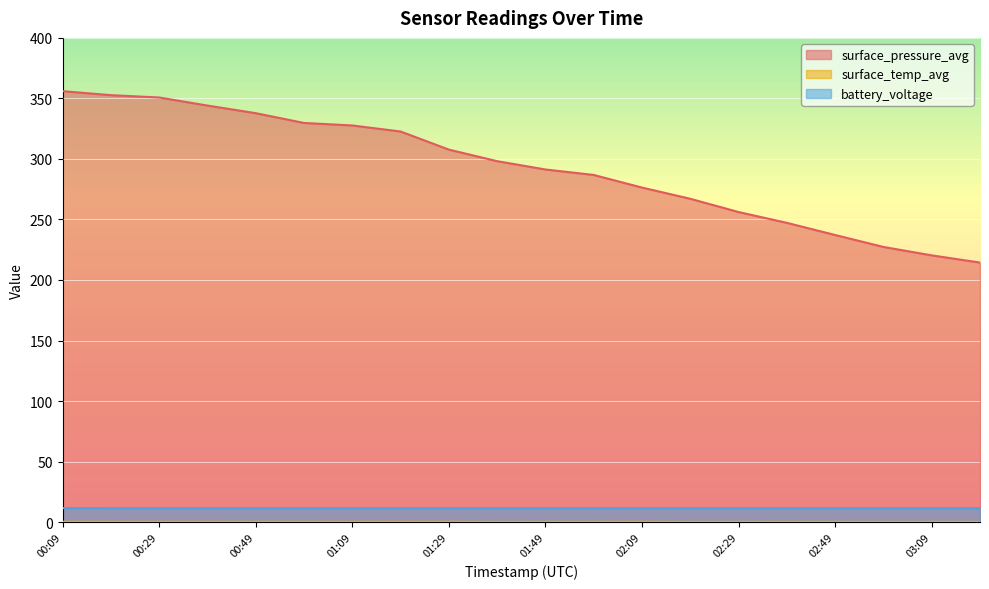

What is the minimum value for battery_voltage?

11.5